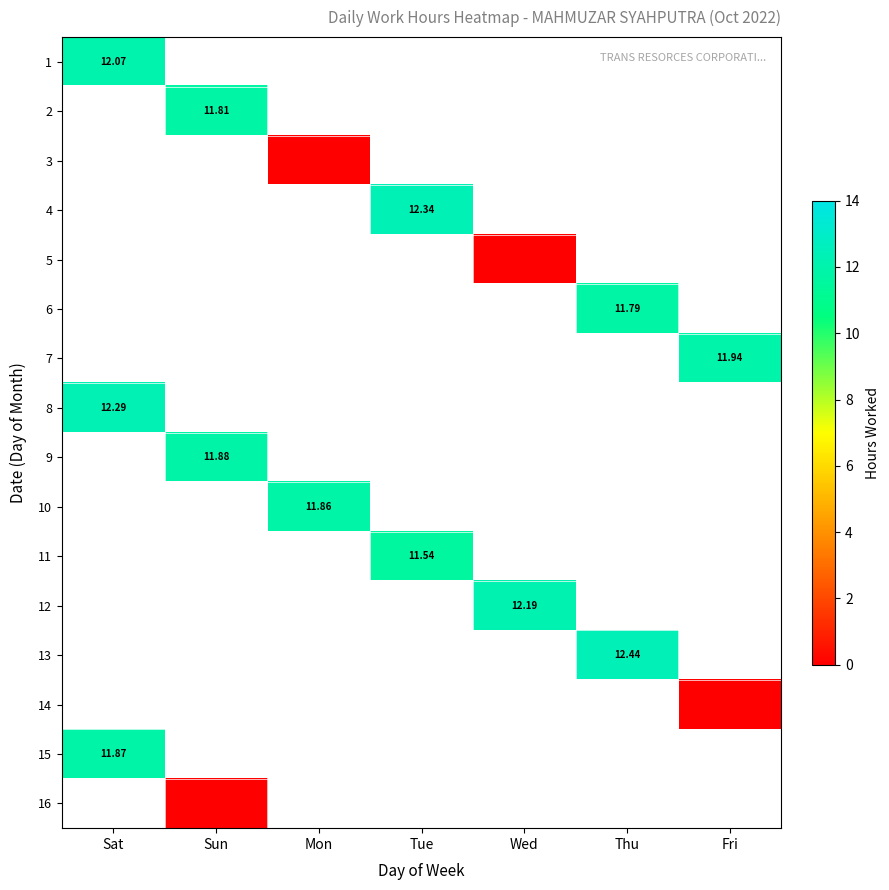

At how many categories does at least one series exceed 5?

7